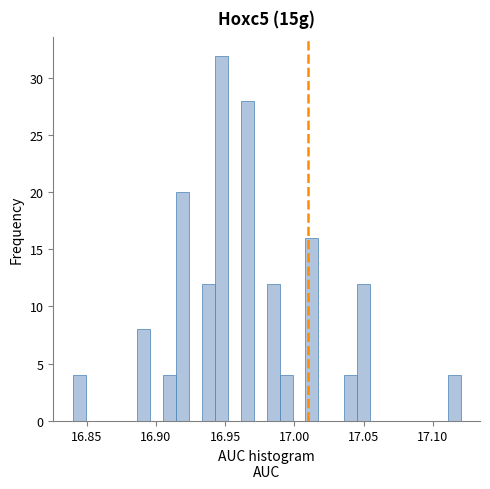

Read against the x-axis, roughly where is the centre of the tallest bar?

16.945